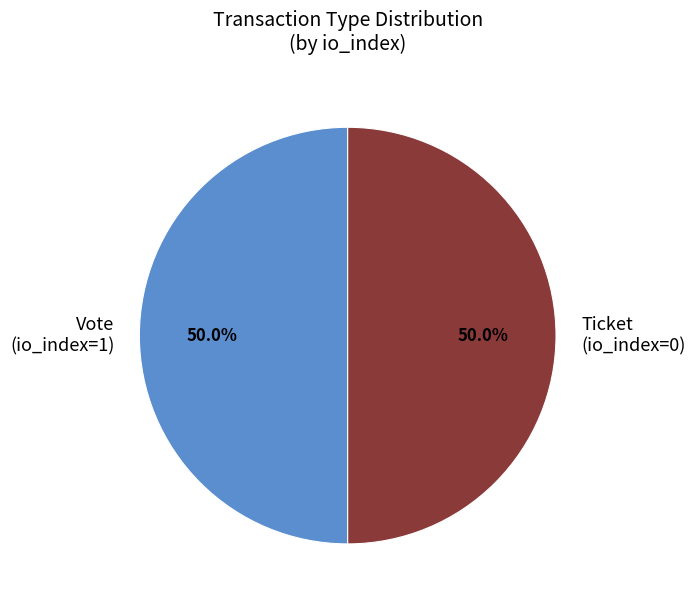

What is the ratio of the value at Vote (io_index=1) to the value at Ticket (io_index=0)?

1.0